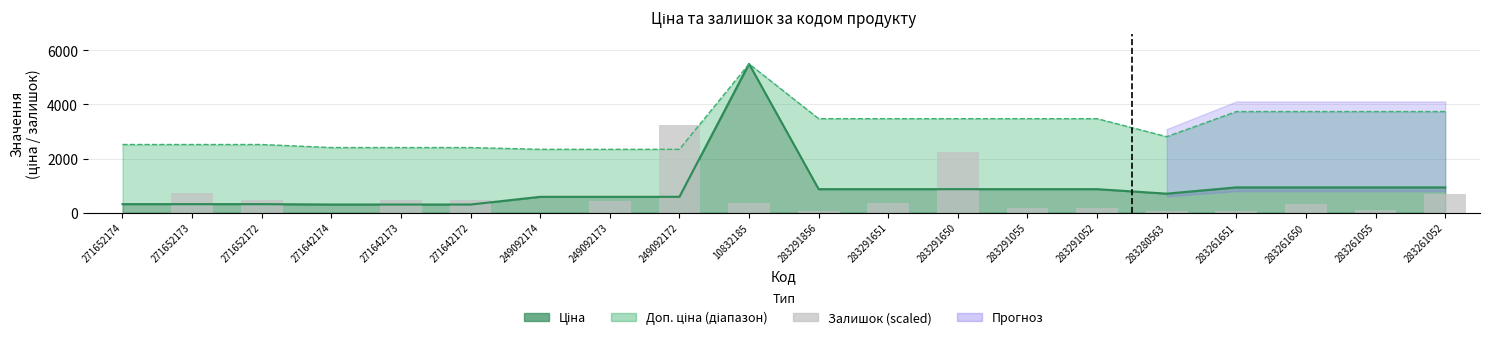

Does the chart contain any negative values?

No